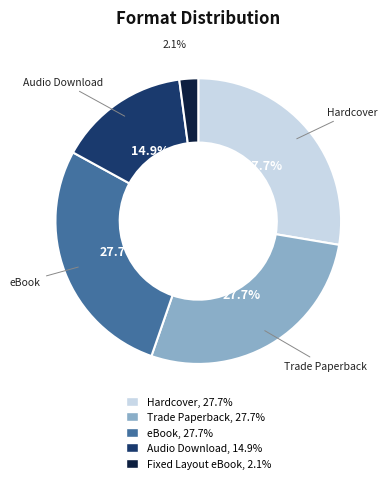

To the nearest percent, what percentage of the pie is Trade Paperback?

28%